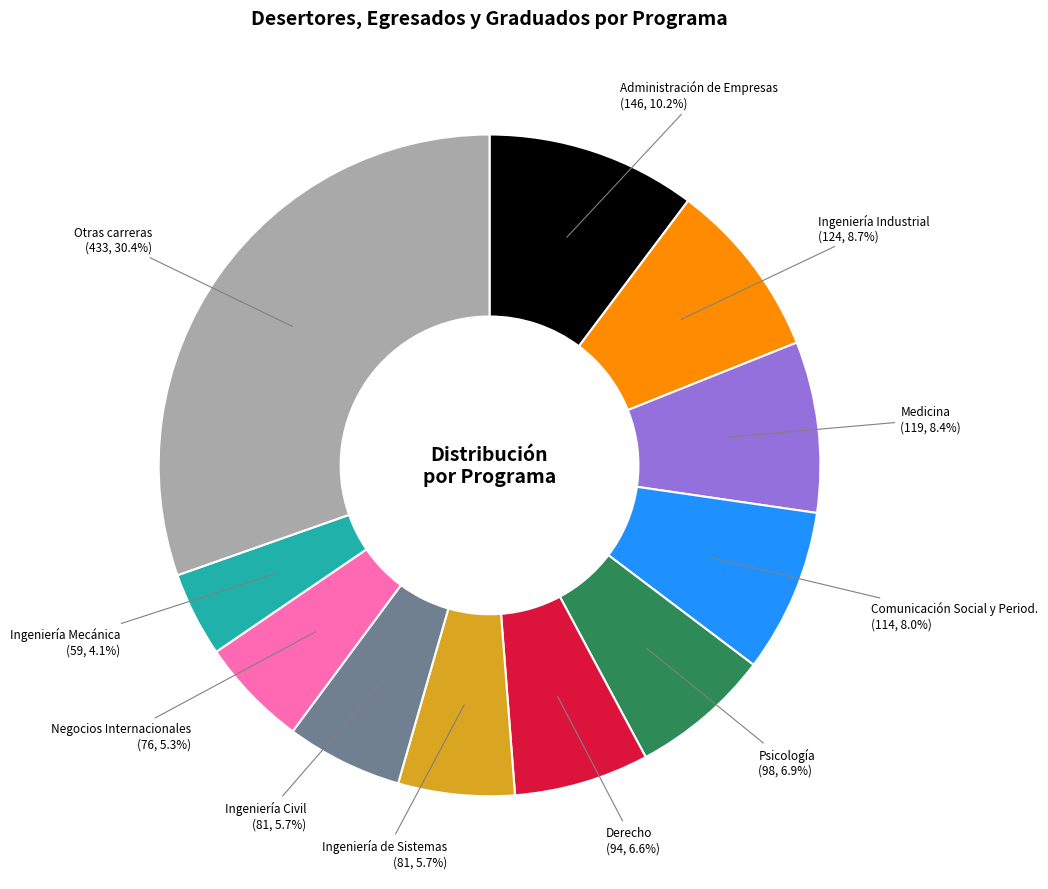

What is the largest slice in the pie chart?

Otras carreras